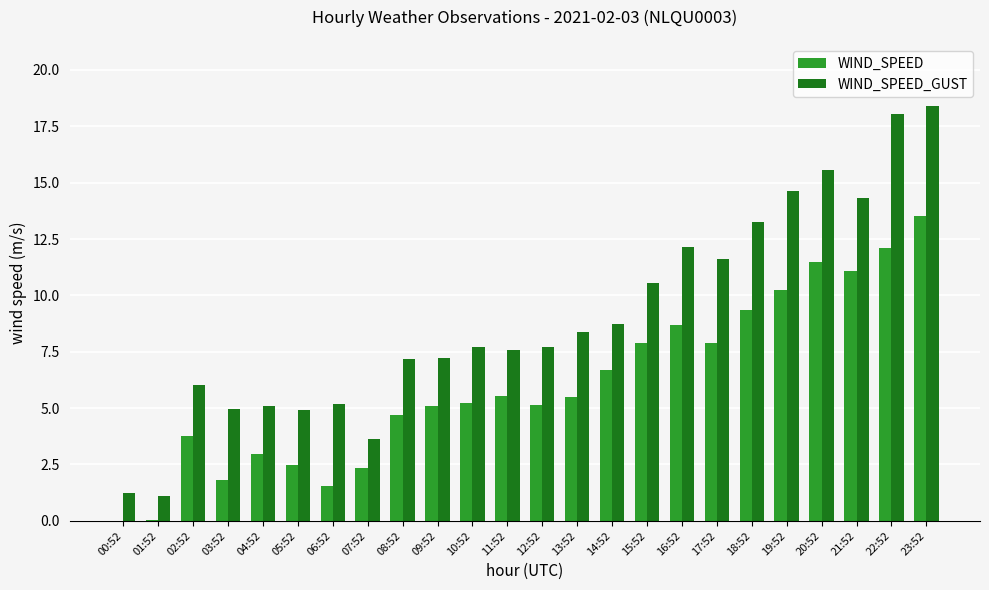

At which category does the chart reach its peak across all series?

23:52